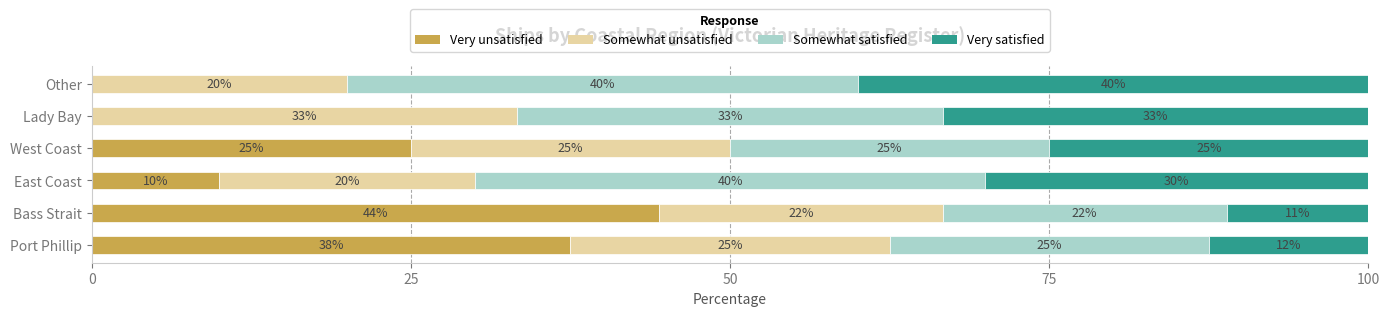

What is the total value across all series at Other?

100.0